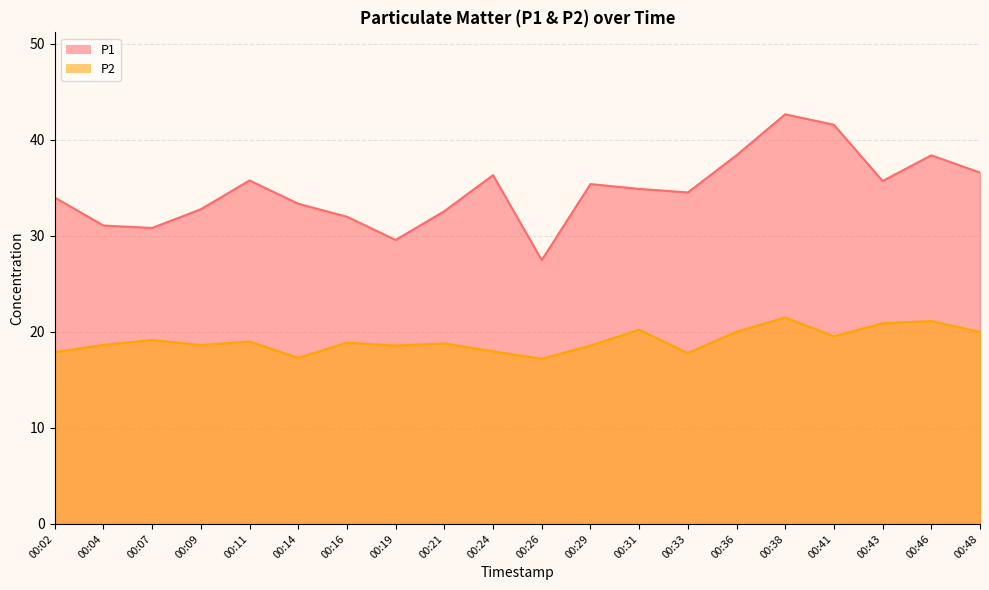

How many data points in P1 are above 34?

11